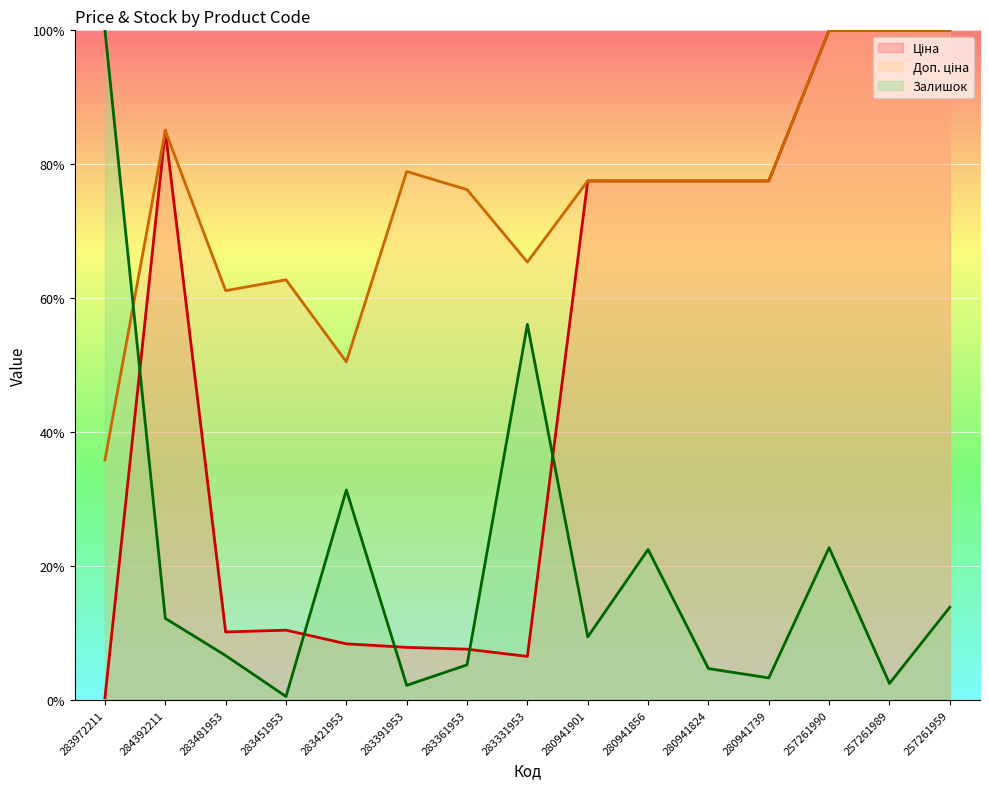

Reading left to right, transcribe all the data shown in this chart.

Ціна: 283972211=0.0	284392211=0.9	283481953=0.1	283451953=0.1	283421953=0.1	283391953=0.1	283361953=0.1	283331953=0.1	280941901=0.8	280941856=0.8	280941824=0.8	280941739=0.8	257261990=1.0	257261989=1.0	257261959=1.0
Доп. ціна: 283972211=0.4	284392211=0.9	283481953=0.6	283451953=0.6	283421953=0.5	283391953=0.8	283361953=0.8	283331953=0.7	280941901=0.8	280941856=0.8	280941824=0.8	280941739=0.8	257261990=1.0	257261989=1.0	257261959=1.0
Залишок: 283972211=1.0	284392211=0.1	283481953=0.1	283451953=0.0	283421953=0.3	283391953=0.0	283361953=0.1	283331953=0.6	280941901=0.1	280941856=0.2	280941824=0.0	280941739=0.0	257261990=0.2	257261989=0.0	257261959=0.1